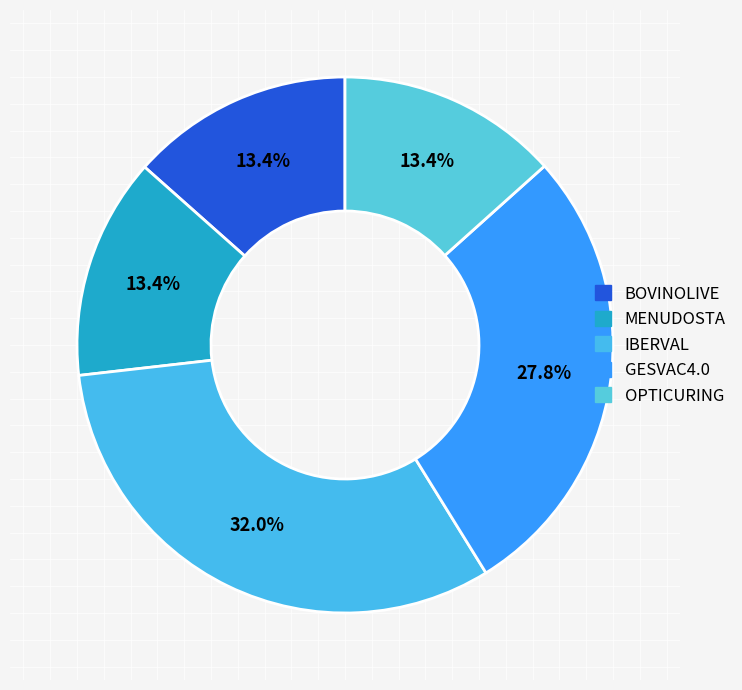

Which category has the biggest portion of the pie?

Grupo Operativo IBERVAL